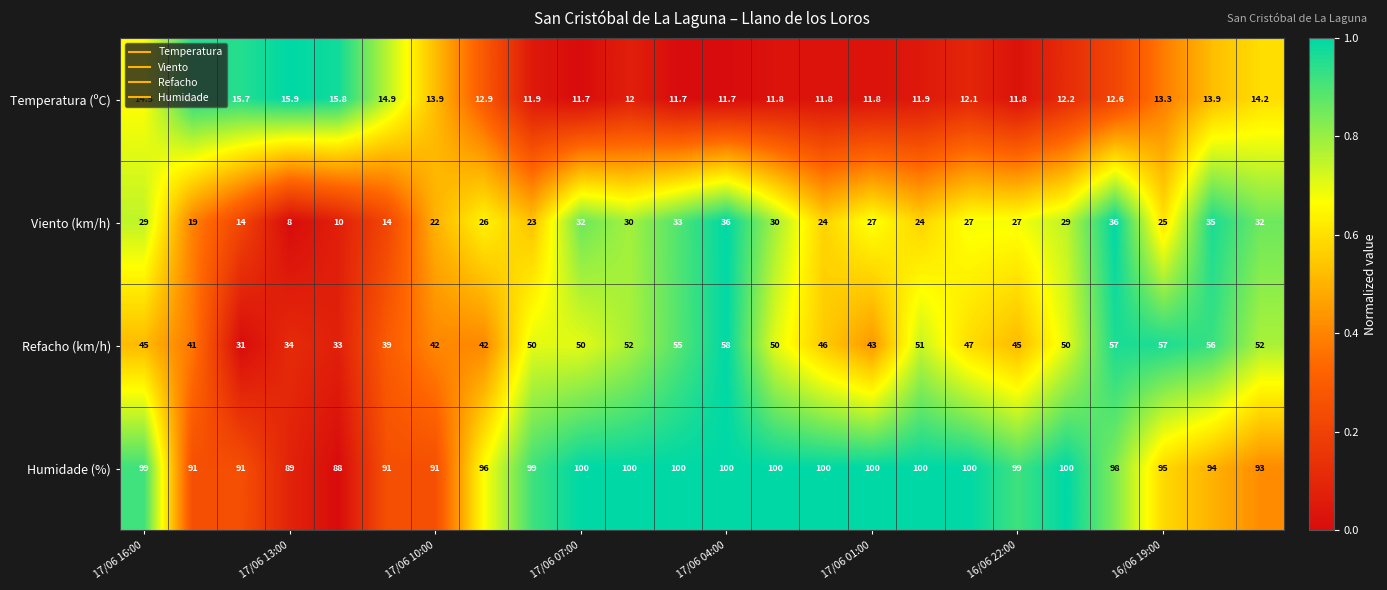

What is the maximum value shown in the chart?

100.0